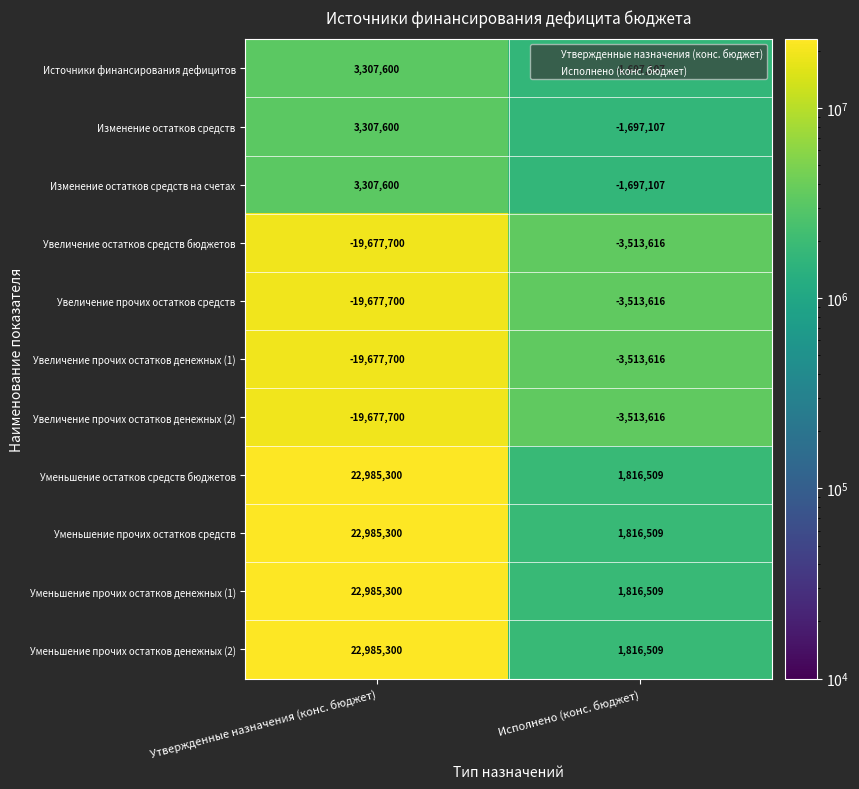

What is the total value across all series at Исполнено (конс. бюджет)?

-11879749